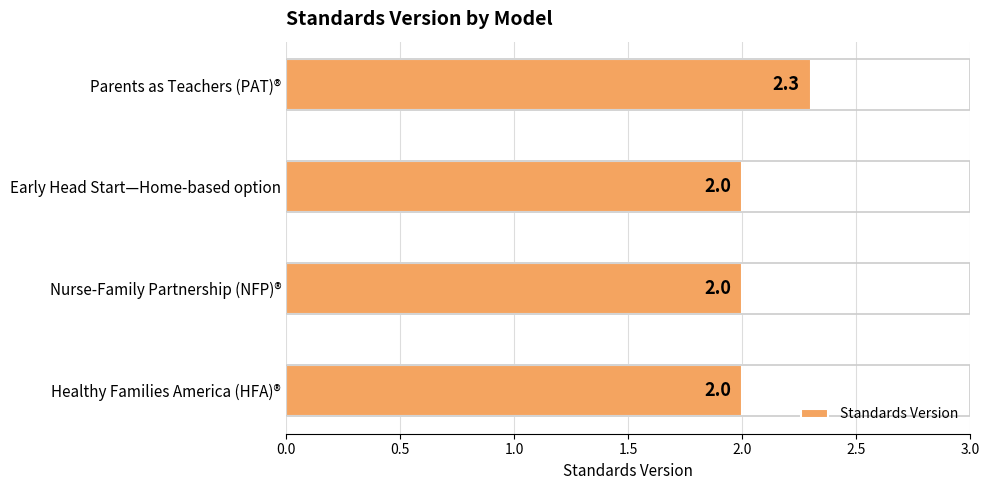

What is the smallest value displayed?

2.0